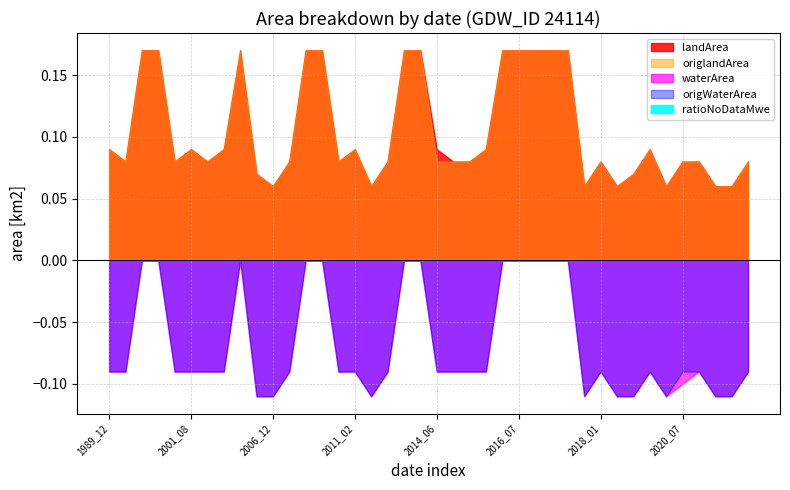

List the series in order of their peak value, lowest first.

ratioNoDataMwe, waterArea, origWaterArea, landArea, origlandArea